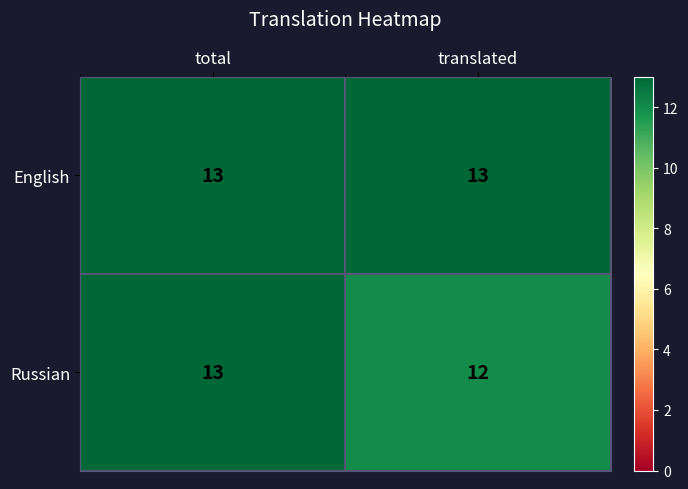

Which category has the lowest value across all series?

translated